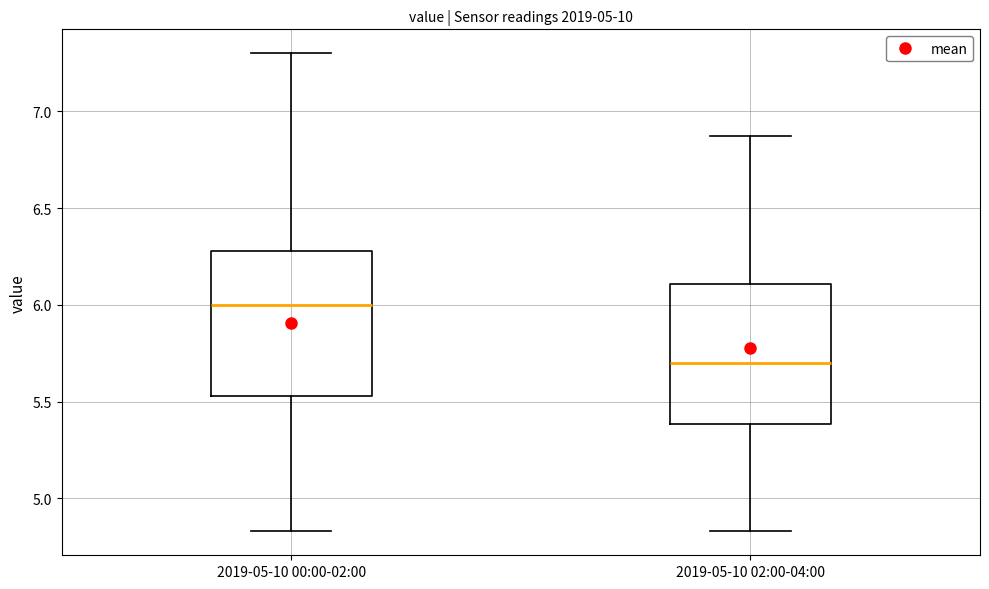

Reading left to right, transcribe this box plot: for each box, give where its median line is, the range the box spans, and where its two whiskers end, as read against the y-axis. The values are not printed on the chart, so give them approximately, as read against the axis.

2019-05-10 00:00-02:00: median 6.00, box 5.55 to 6.30, whiskers 4.85 to 7.30
2019-05-10 02:00-04:00: median 5.70, box 5.40 to 6.10, whiskers 4.85 to 6.85